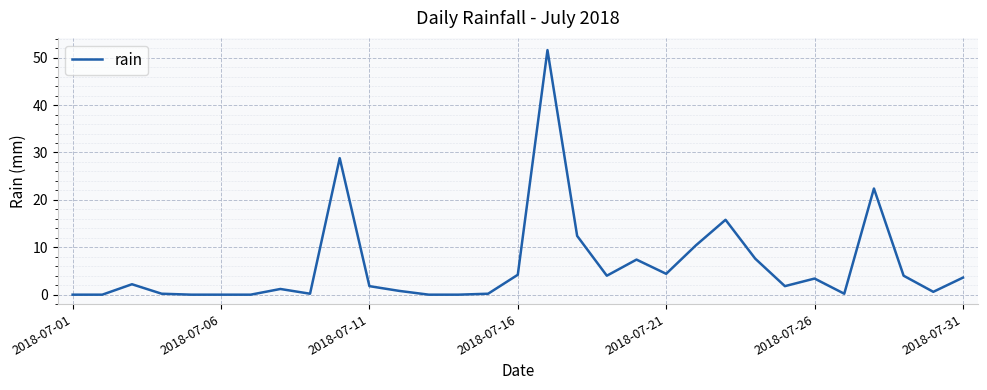

What is the difference between the maximum and minimum values?

51.6